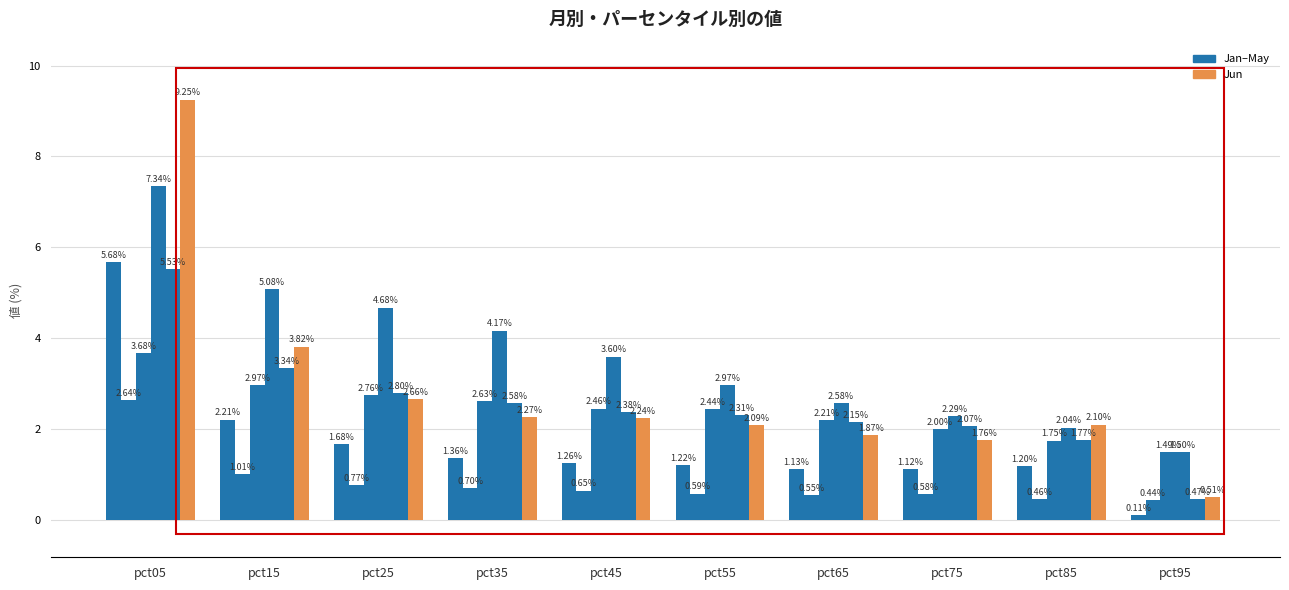

Reading right to left, extract all data points from this chart.

Jan: 0.1	1.2	1.1	1.1	1.2	1.3	1.4	1.7	2.2	5.7
Feb: 0.4	0.5	0.6	0.6	0.6	0.7	0.7	0.8	1.0	2.6
Mar: 1.5	1.8	2.0	2.2	2.4	2.5	2.6	2.8	3.0	3.7
Apr: 1.5	2.0	2.3	2.6	3.0	3.6	4.2	4.7	5.1	7.3
May: 0.5	1.8	2.1	2.2	2.3	2.4	2.6	2.8	3.3	5.5
Jun: 0.5	2.1	1.8	1.9	2.1	2.2	2.3	2.7	3.8	9.3